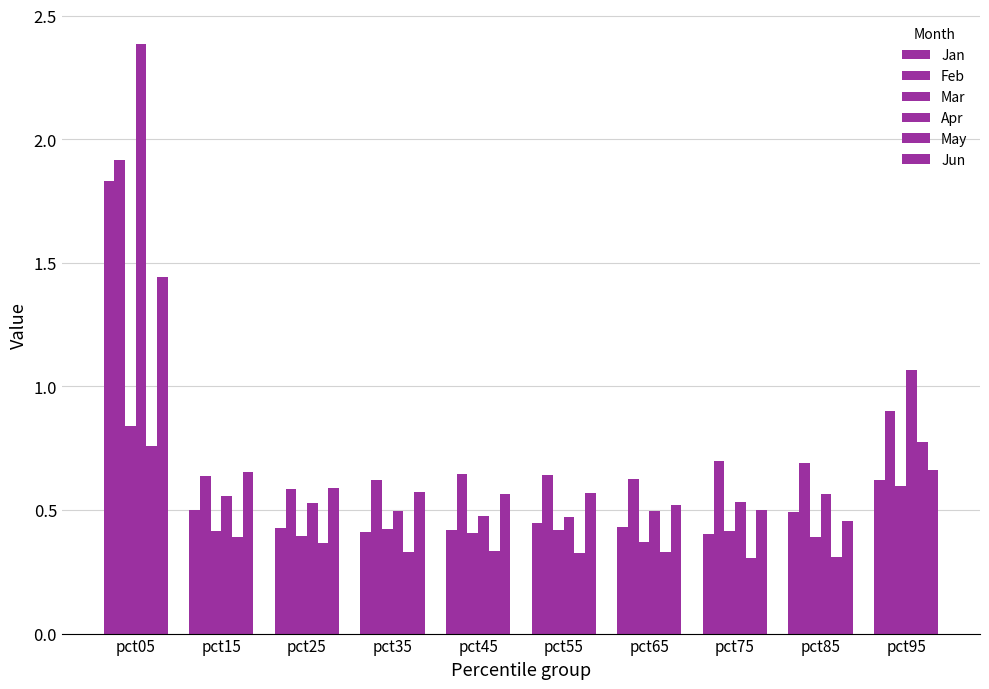

Which has a higher value, pct45 or pct35?

pct45